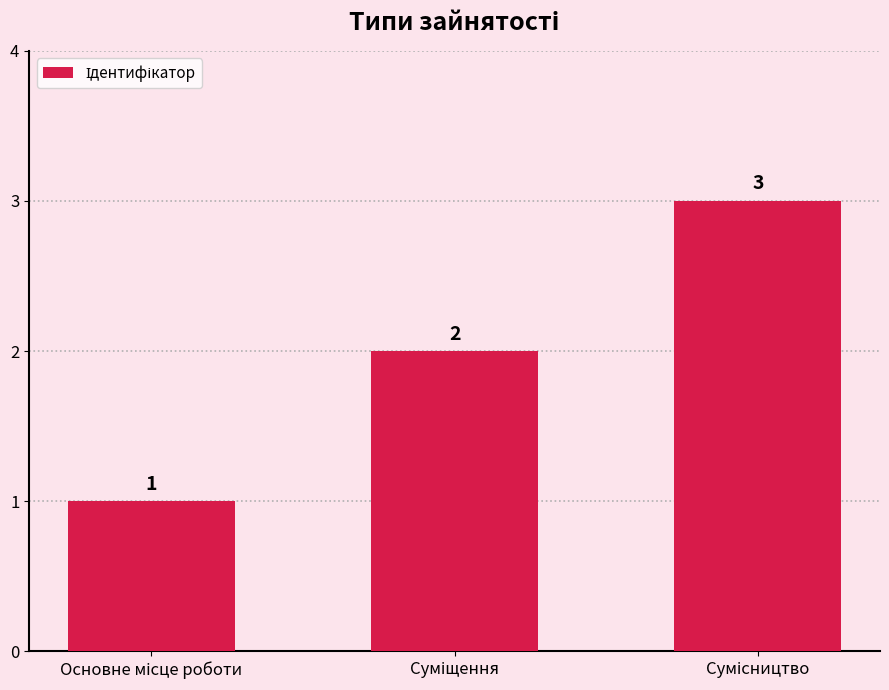

What is the value of the 2nd bar from the left?

2